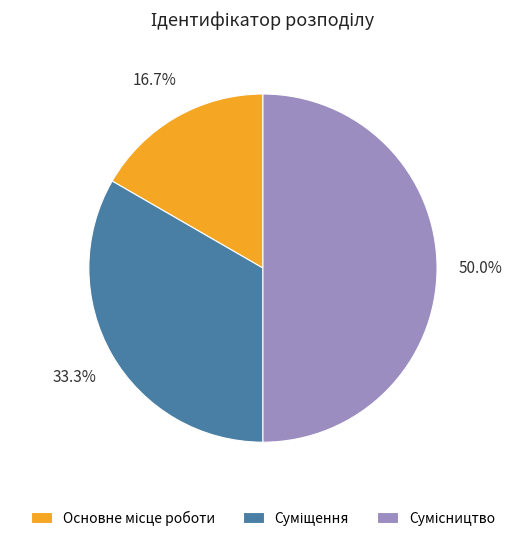

How much of the chart is everything except Суміщення?

66.7%